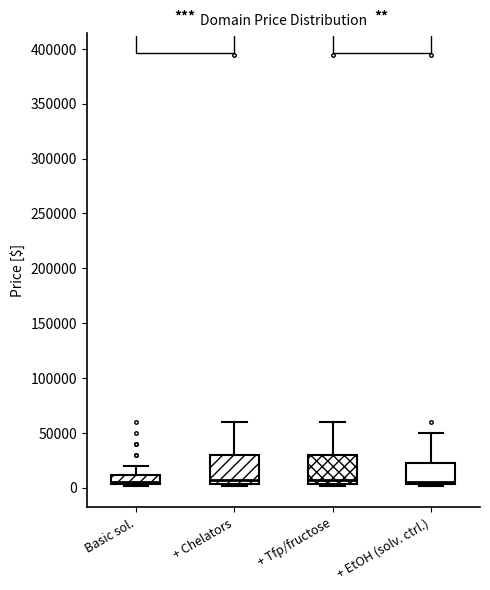

Where is the lower edge of the box for + EtOH (solv. ctrl.) on the y-axis? The values are not printed on the chart, so give them approximately, as read against the axis.

5000